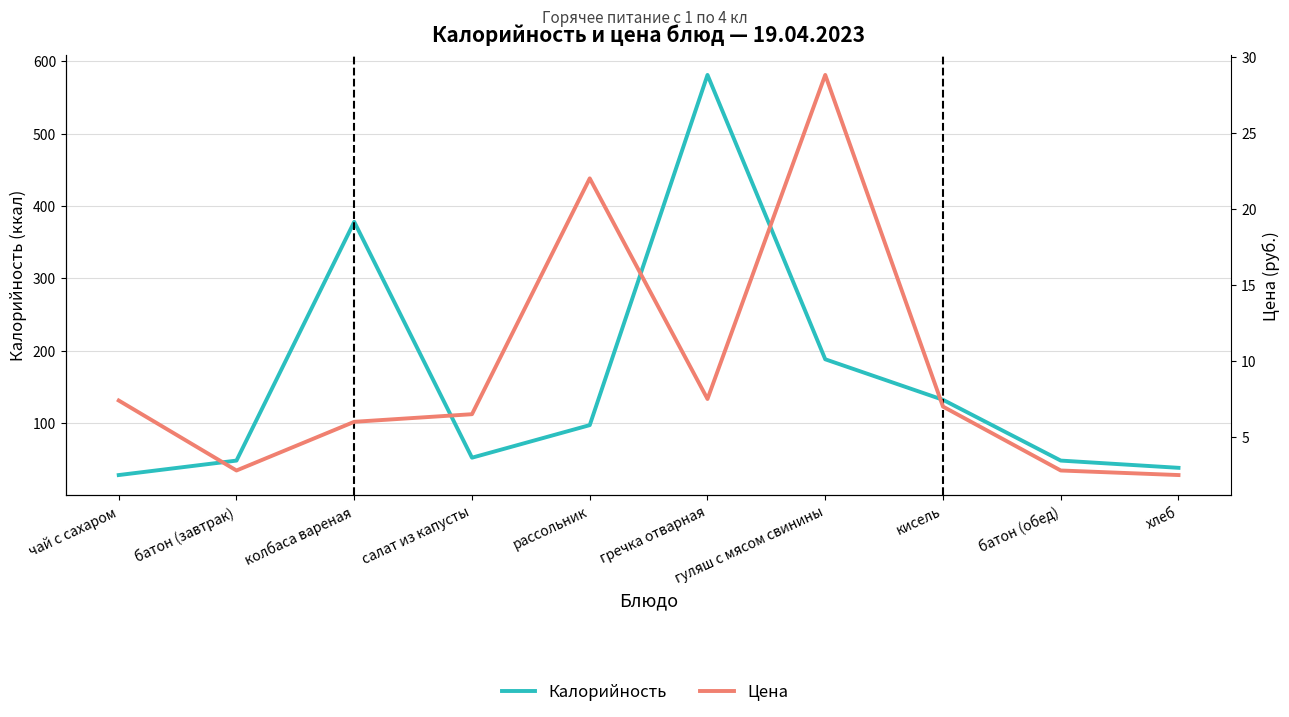

True or false: Калорийность and Цена cross at least once.

False